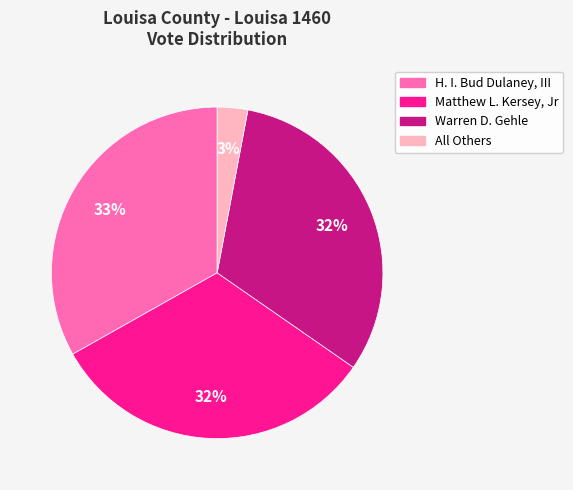

Count the number of slices in the pie.

4